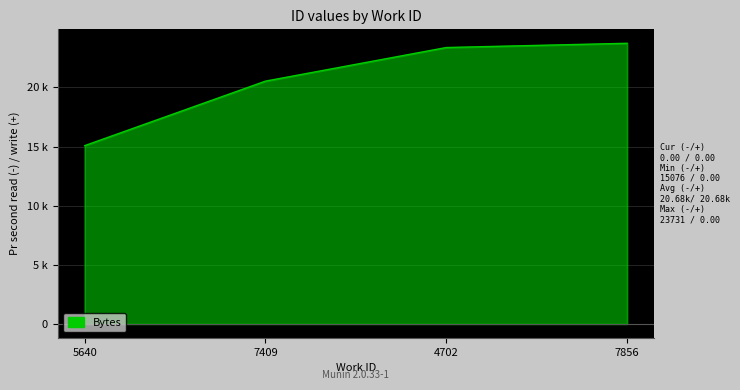

True or false: the data shows 23731 at 7856.

True